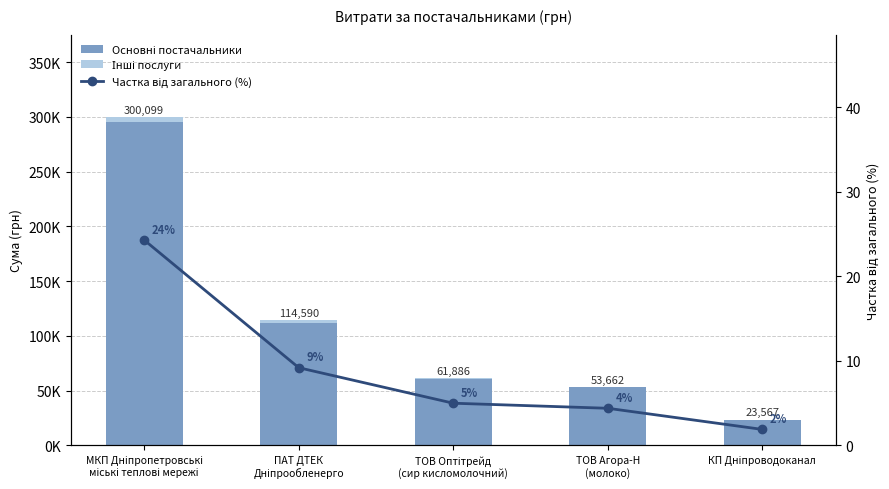

What is the value of the Частка від загального (%) bar at the 5th from the left?

1.9